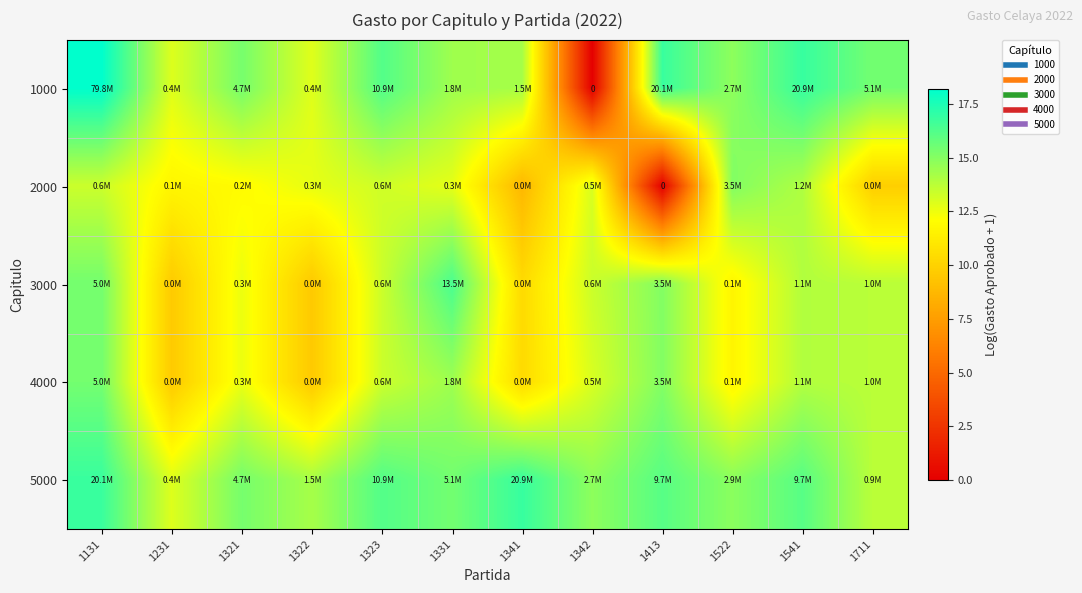

What is the average value of the 1000 series?

14.0